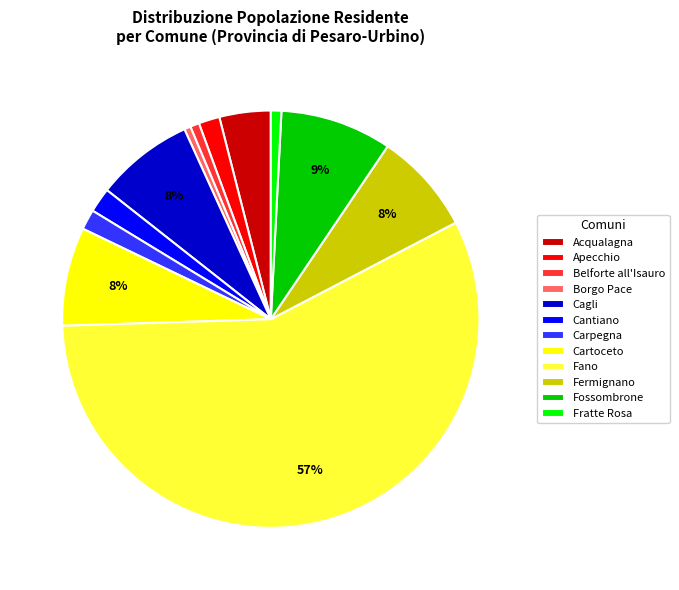

Count the number of slices in the pie.

12